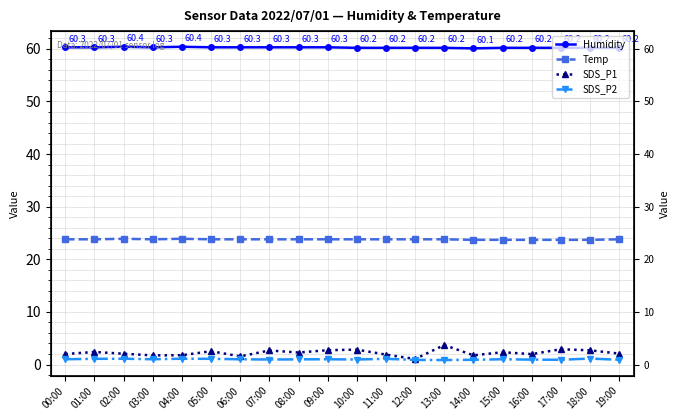

Which series has the widest spread of values?

SDS_P1